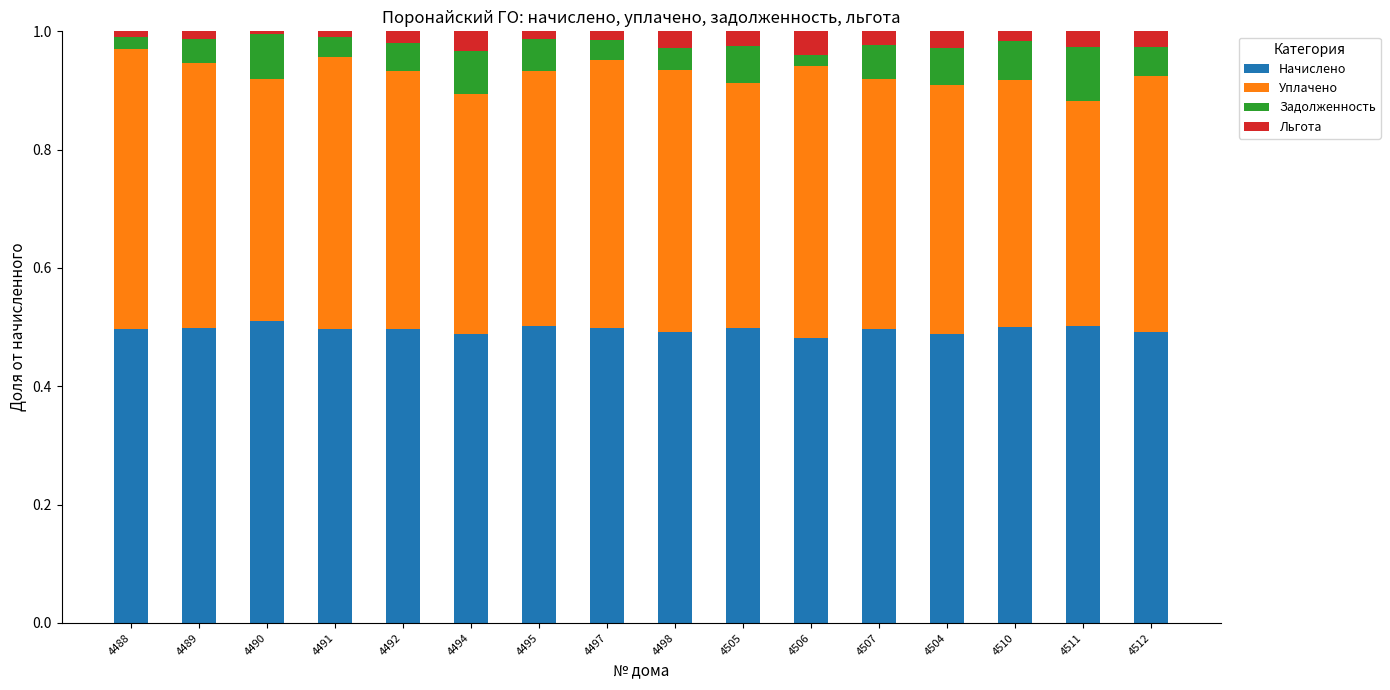

What is the total value across all series at 4494?

1.0